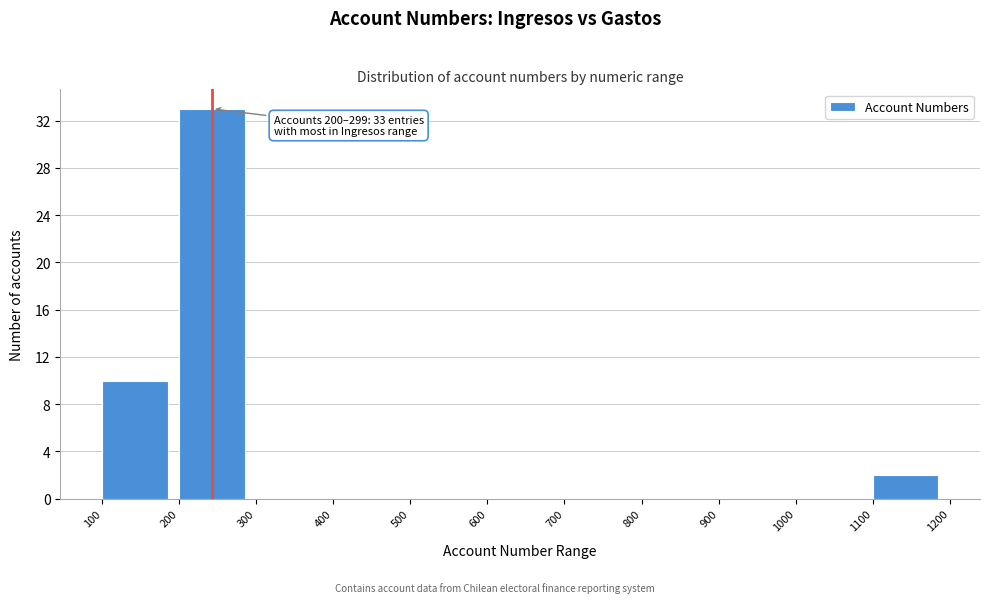

Which range on the x-axis has the tallest bar?

200 to 300